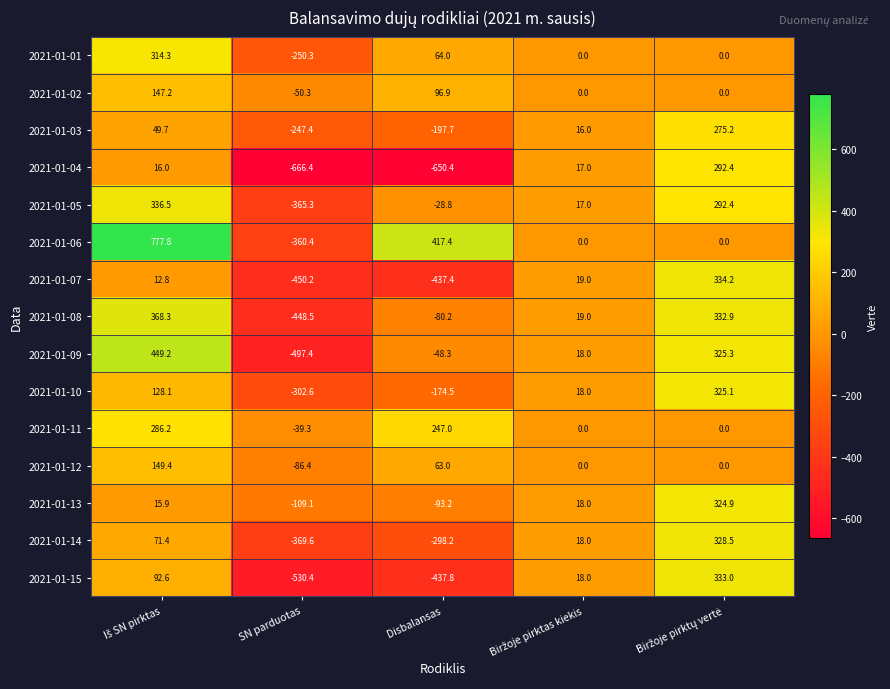

How many series are shown in this chart?

15